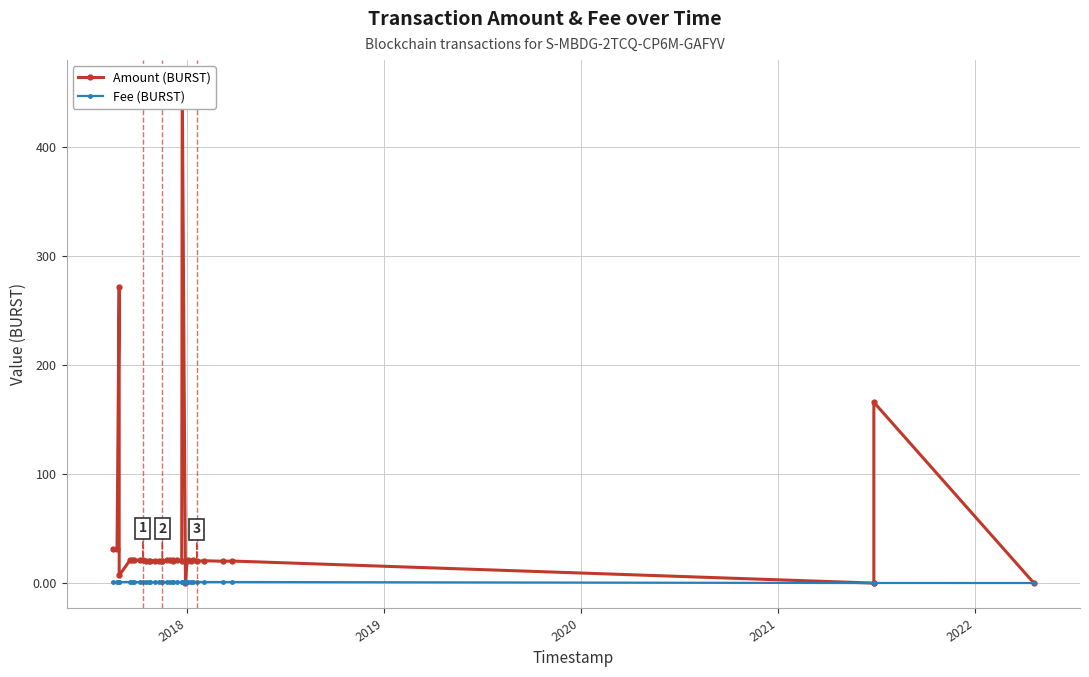

What is the average value of the Fee (BURST) series?

0.9